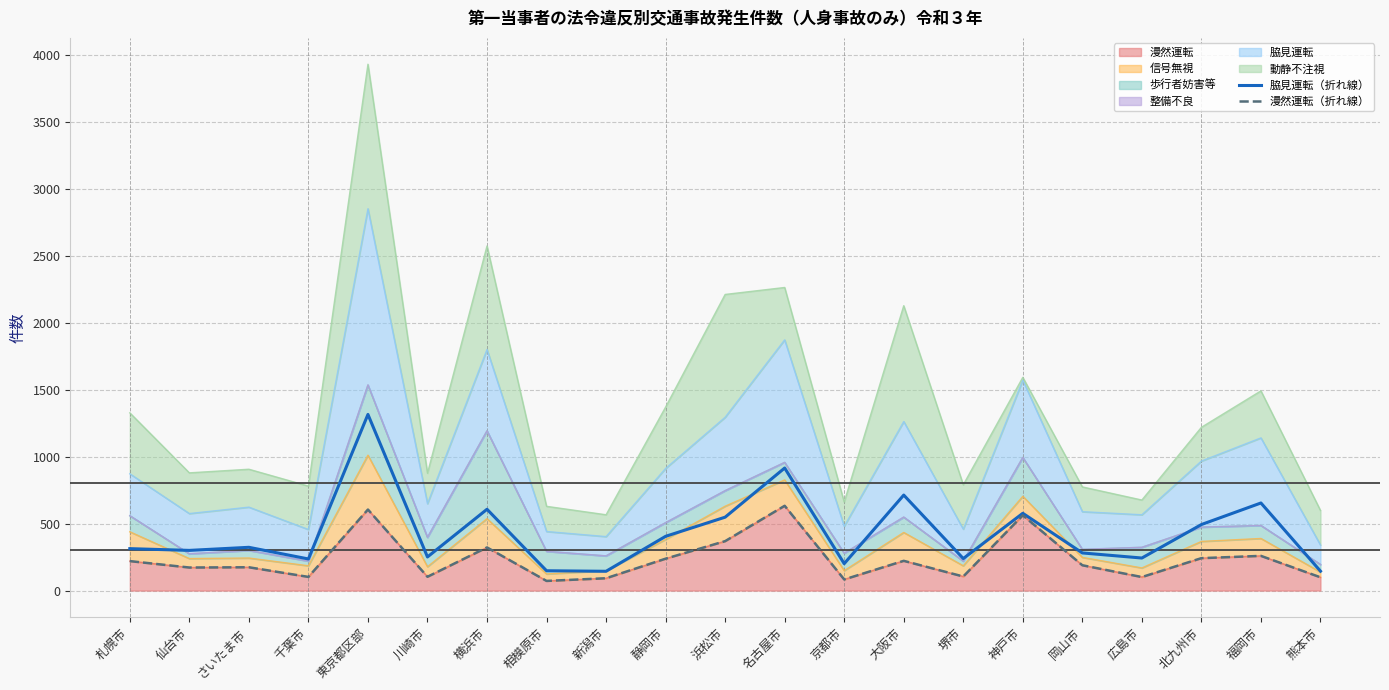

Is the value of 漫然運転（折れ線） at 福岡市 greater than the value of 脇見運転（折れ線） at 新潟市?

Yes